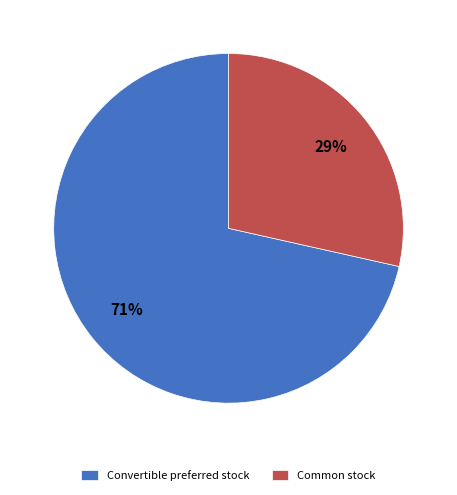

Is there a majority slice in this chart?

Yes